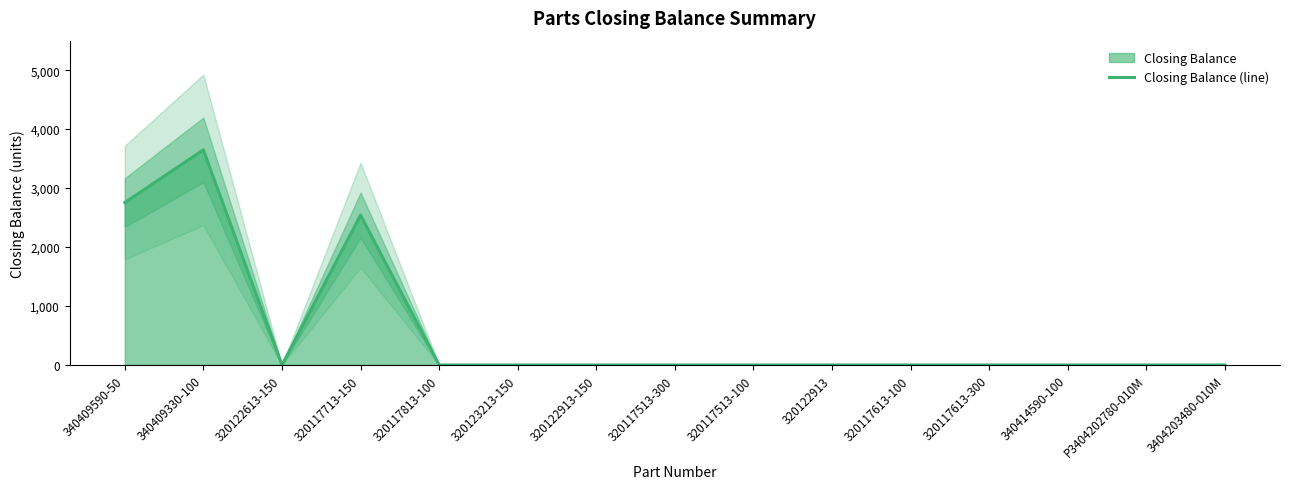

What is the average value?

596